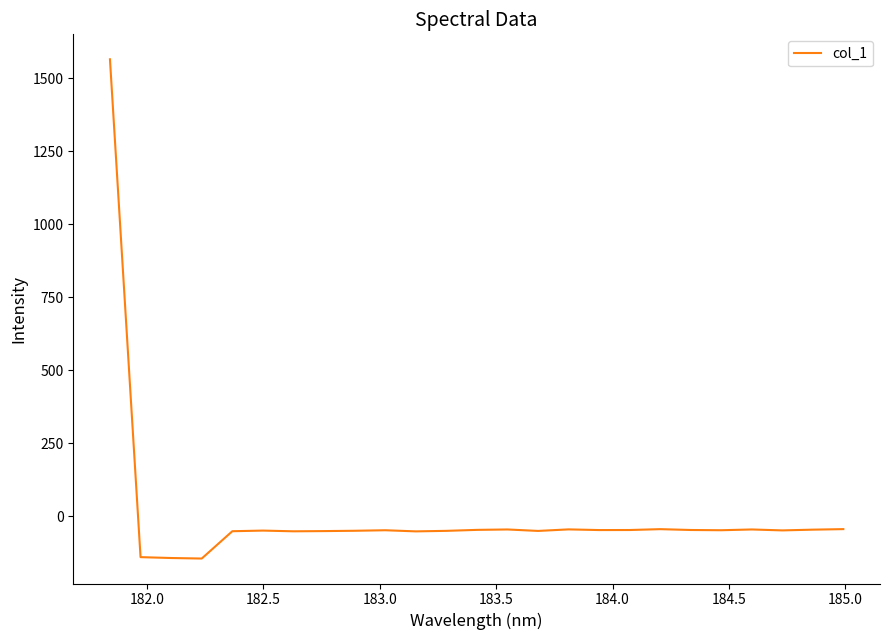

What is the difference between the maximum and minimum values?

1708.9